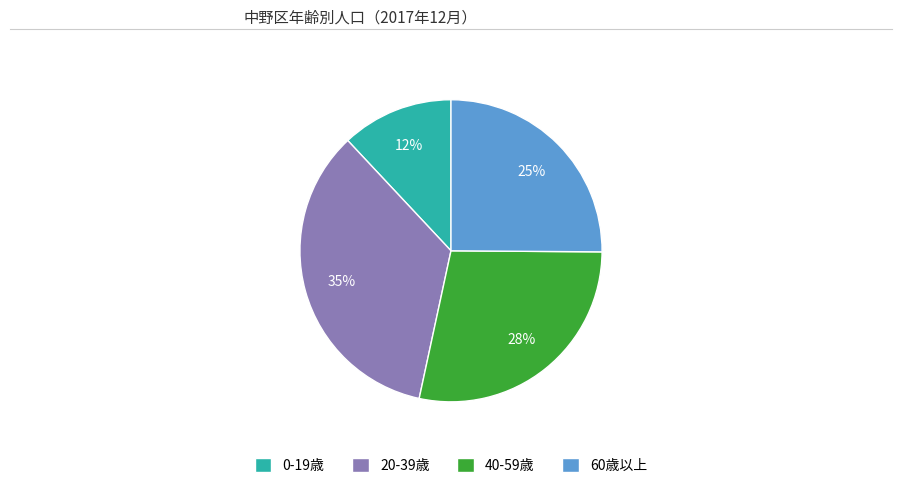

Count the number of slices in the pie.

4